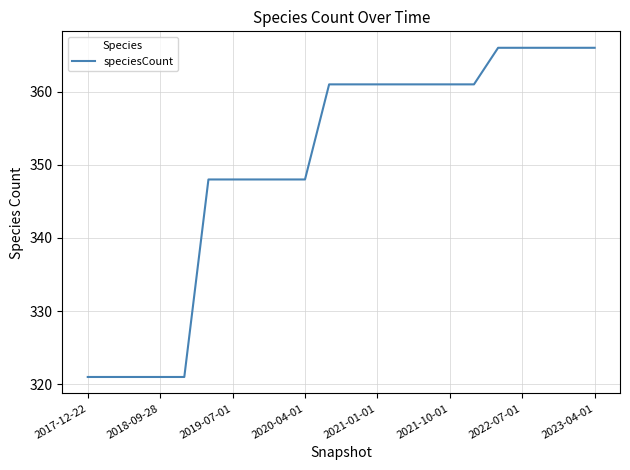

What is the smallest value displayed?

321